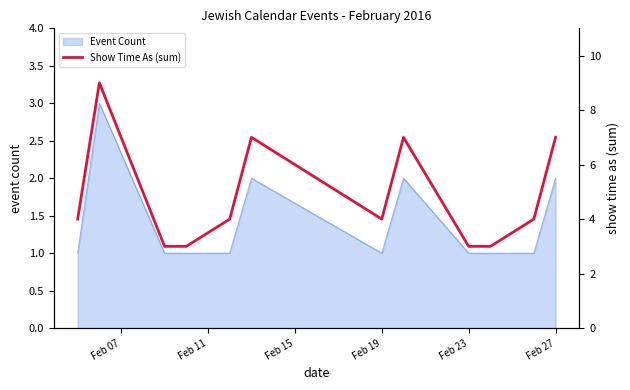

The value of Event Count at Feb 23 is 1. True or false?

True